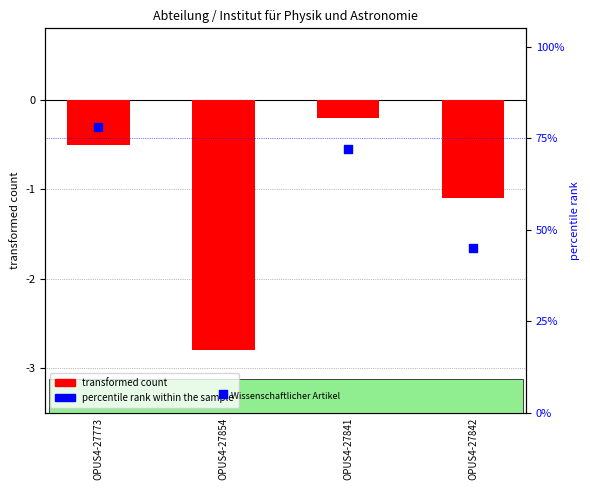

Which series has the largest Y range (max minus min)?

percentile rank within the sample